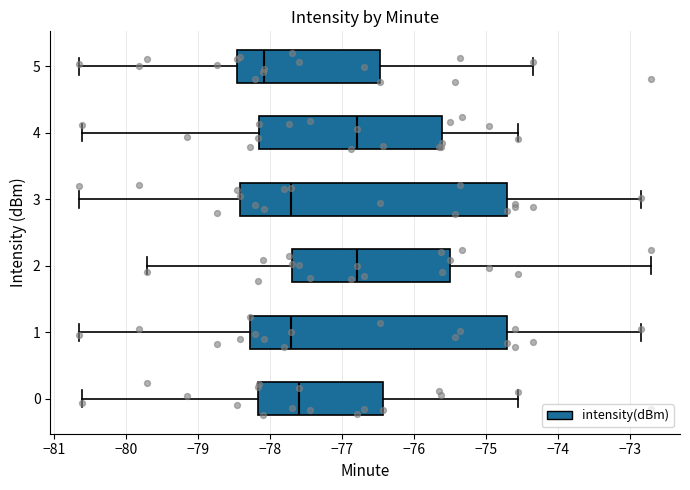

Which box is the widest, from its left edge to its right edge?

3